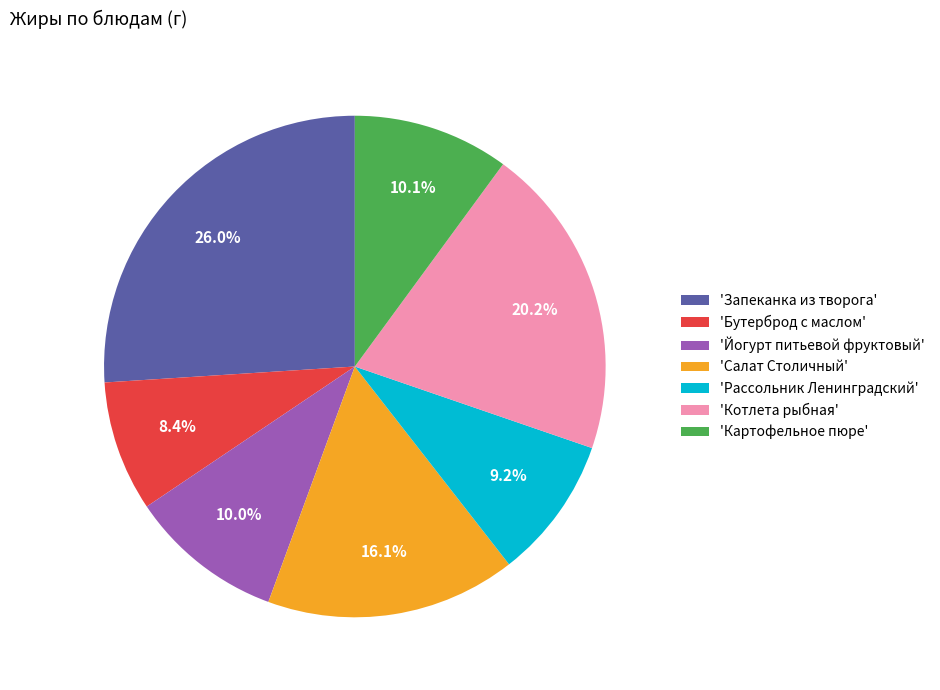

Do 'Запеканка из творога' and 'Рассольник Ленинградский' together represent more than half of the pie?

No